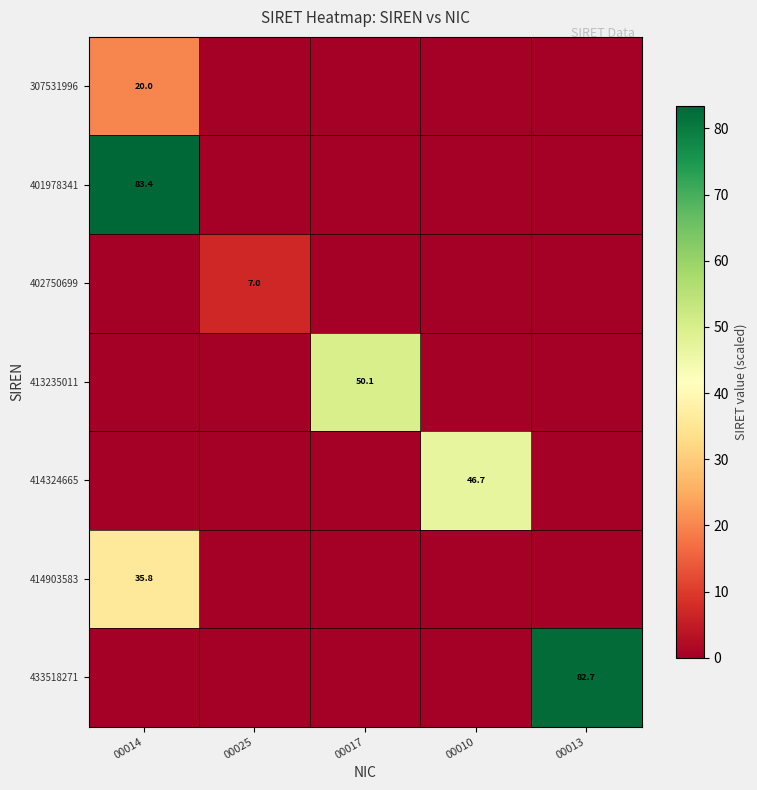

The 414903583 series shows 11.7 at 00014. True or false?

False